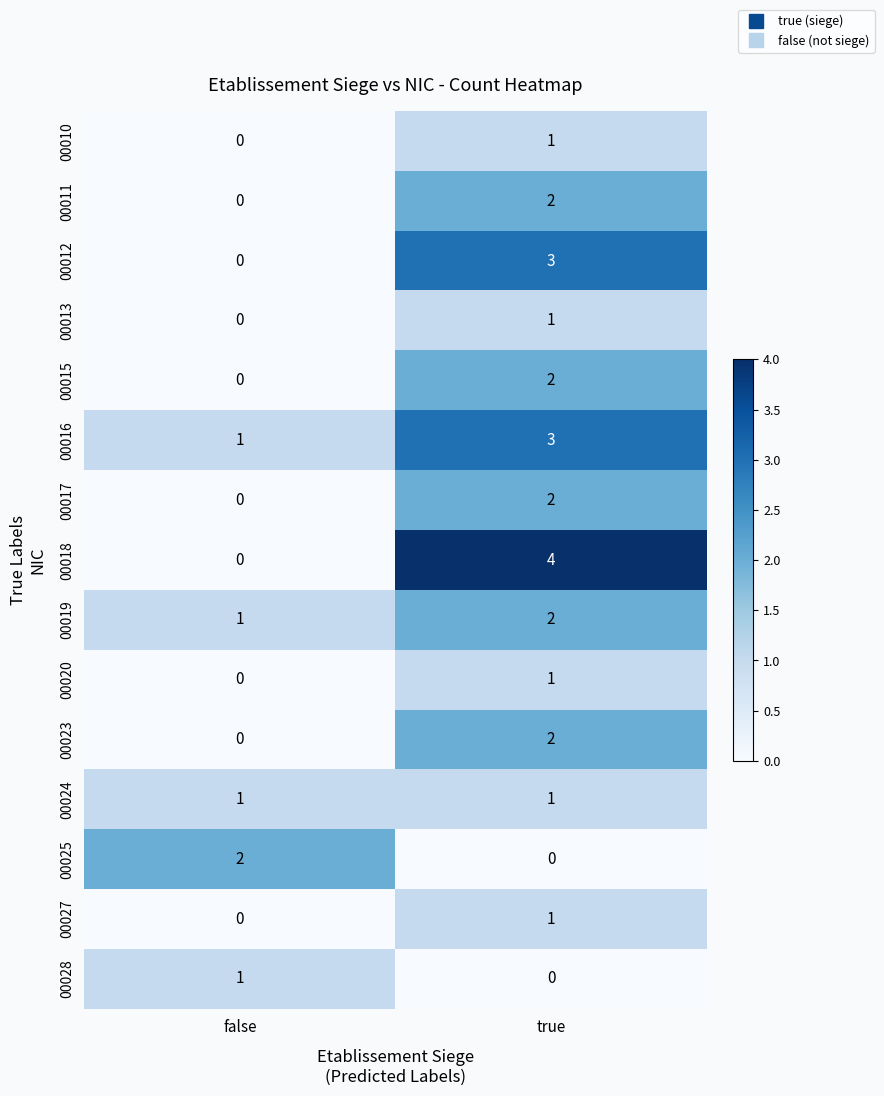

Is it true that 00027 equals 0 at true?

False